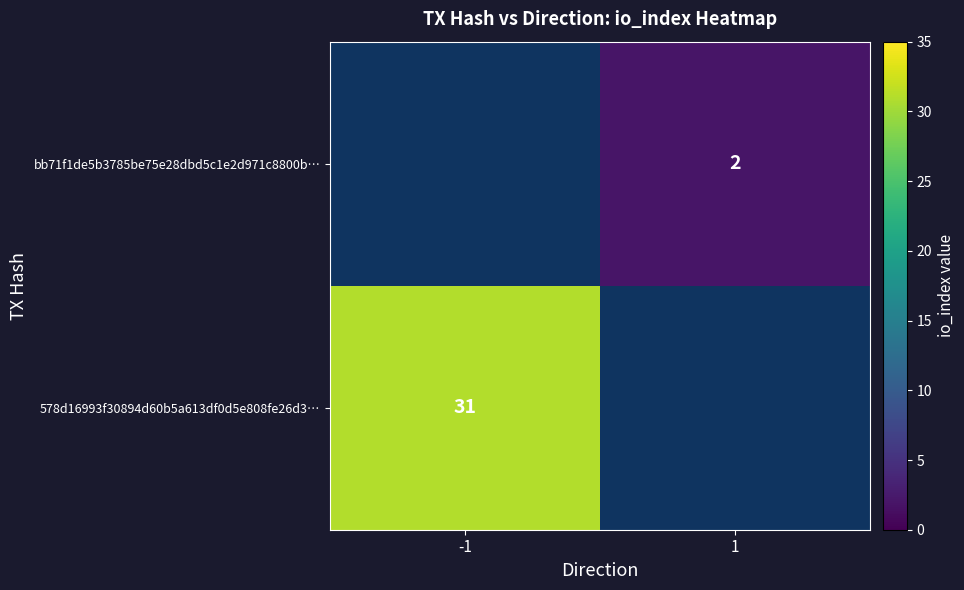

Is the value of bb71f1de5b3785be75e28dbd5c1e2d971c8800b… at 1 greater than the value of 578d16993f30894d60b5a613df0d5e808fe26d3… at -1?

No